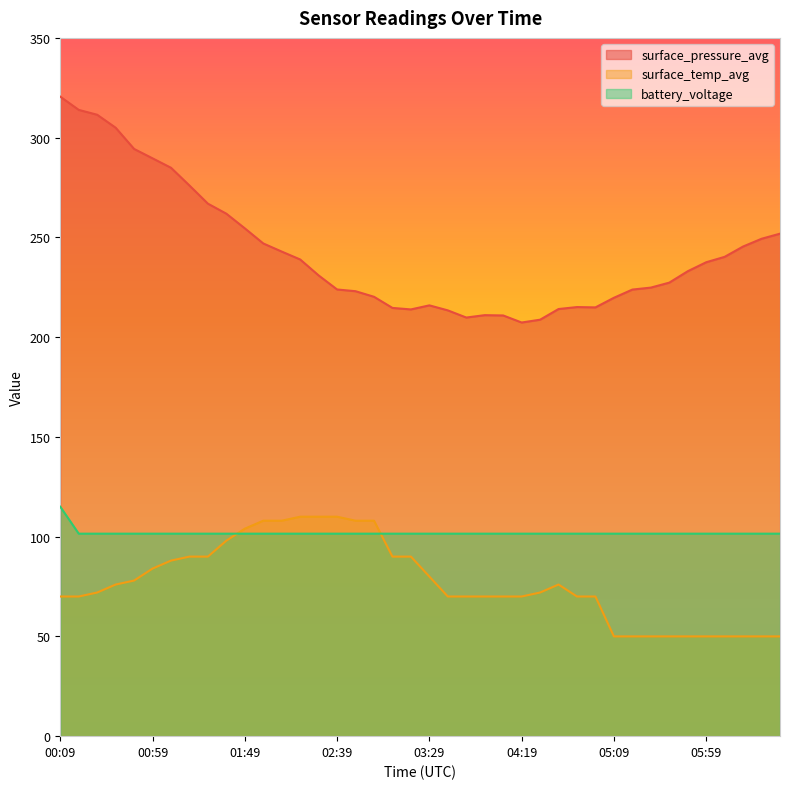

Reading left to right, transcribe all the data shown in this chart.

surface_pressure_avg: 00:09=320.5	00:19=313.9	00:29=311.5	00:39=305.0	00:49=294.3	00:59=289.6	01:09=284.9	01:19=276.0	01:29=266.9	01:39=261.9	01:49=254.5	01:59=247.0	02:09=242.9	02:19=238.9	02:29=230.9	02:39=223.9	02:49=223.0	02:59=220.2	03:09=214.6	03:19=213.9	03:29=215.9	03:39=213.4	03:49=209.8	03:59=211.0	04:09=210.9	04:19=207.3	04:29=208.7	04:39=214.1	04:49=215.1	04:59=214.9	05:09=219.7	05:19=223.8	05:29=224.8	05:39=227.3	05:49=233.0	05:59=237.5	06:09=240.2	06:19=245.4	06:29=249.3	06:39=251.9
surface_temp_avg: 00:09=70.0	00:19=70.0	00:29=72.0	00:39=76.0	00:49=78.0	00:59=84.0	01:09=88.0	01:19=90.0	01:29=90.0	01:39=98.0	01:49=104.0	01:59=108.0	02:09=108.0	02:19=110.0	02:29=110.0	02:39=110.0	02:49=108.0	02:59=108.0	03:09=90.0	03:19=90.0	03:29=80.0	03:39=70.0	03:49=70.0	03:59=70.0	04:09=70.0	04:19=70.0	04:29=72.0	04:39=76.0	04:49=70.0	04:59=70.0	05:09=50.0	05:19=50.0	05:29=50.0	05:39=50.0	05:49=50.0	05:59=50.0	06:09=50.0	06:19=50.0	06:29=50.0	06:39=50.0
battery_voltage: 00:09=115.0	00:19=101.5	00:29=101.5	00:39=101.5	00:49=101.5	00:59=101.5	01:09=101.5	01:19=101.5	01:29=101.5	01:39=101.5	01:49=101.5	01:59=101.5	02:09=101.5	02:19=101.5	02:29=101.5	02:39=101.5	02:49=101.5	02:59=101.5	03:09=101.5	03:19=101.5	03:29=101.5	03:39=101.5	03:49=101.5	03:59=101.5	04:09=101.5	04:19=101.5	04:29=101.5	04:39=101.5	04:49=101.5	04:59=101.5	05:09=101.5	05:19=101.5	05:29=101.5	05:39=101.5	05:49=101.5	05:59=101.5	06:09=101.5	06:19=101.5	06:29=101.5	06:39=101.5